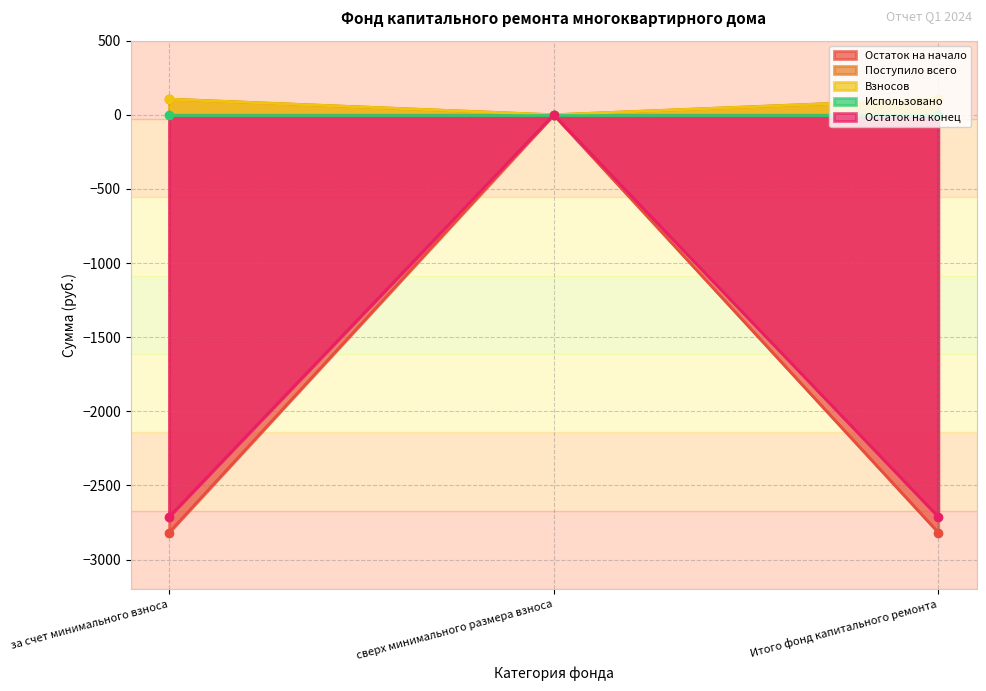

Which series has the widest spread of values?

Остаток на начало